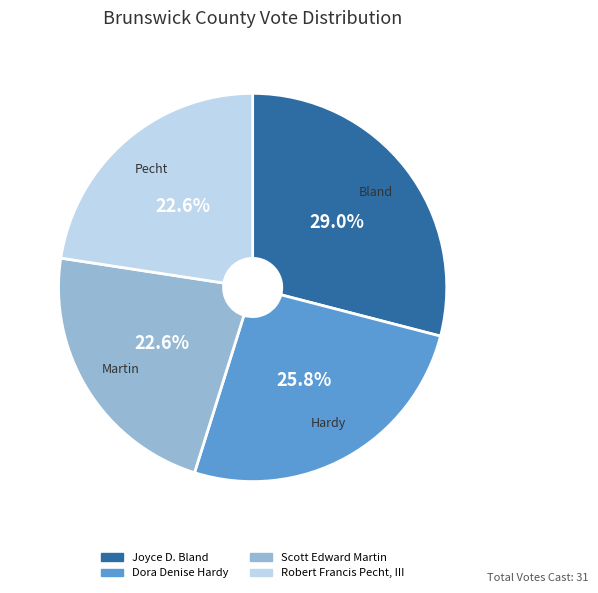

The Joyce D. Bland slice represents 43% of the pie. True or false?

False